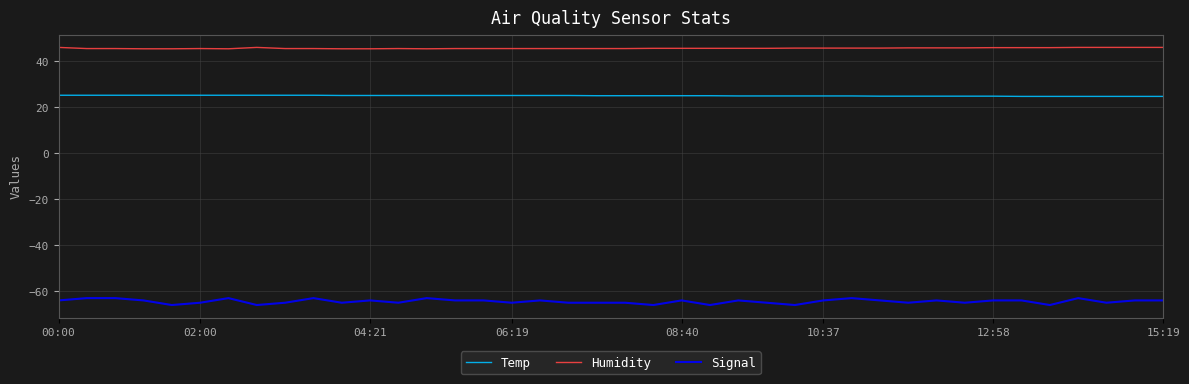

True or false: Humidity and Temp intersect in this chart.

False